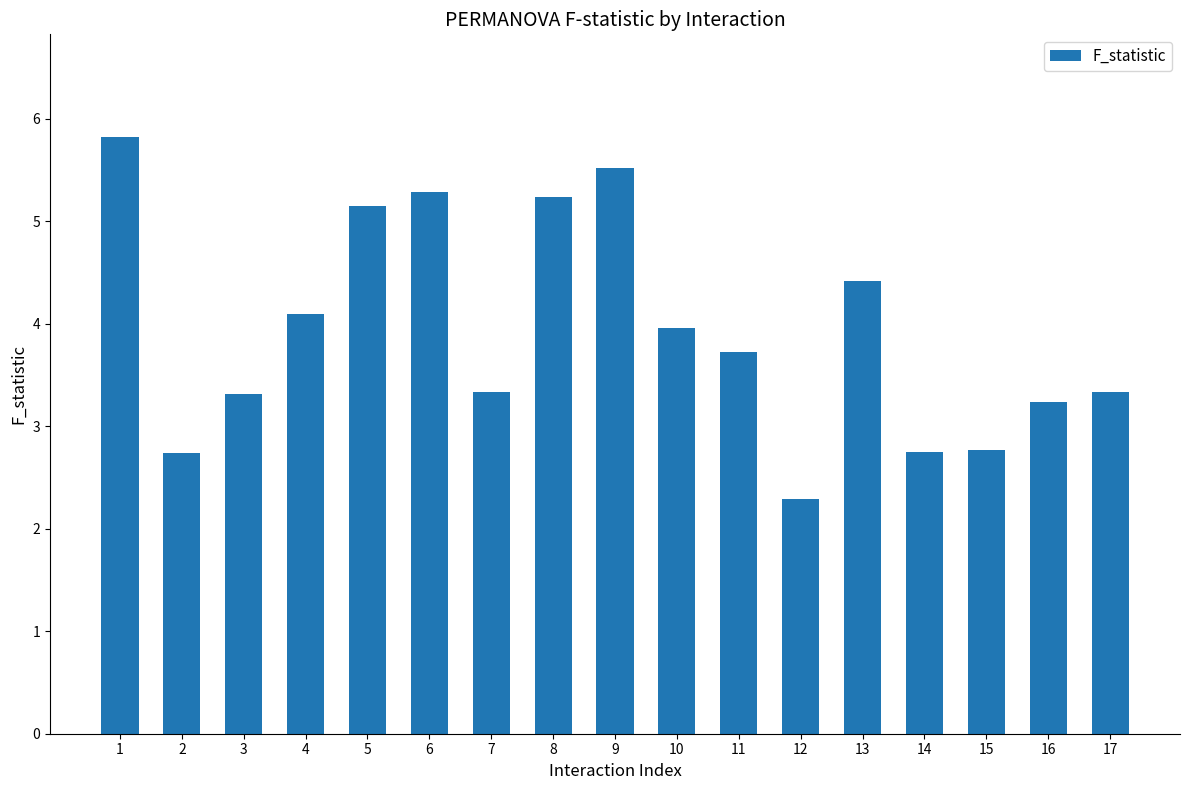

What is the average value?

3.9